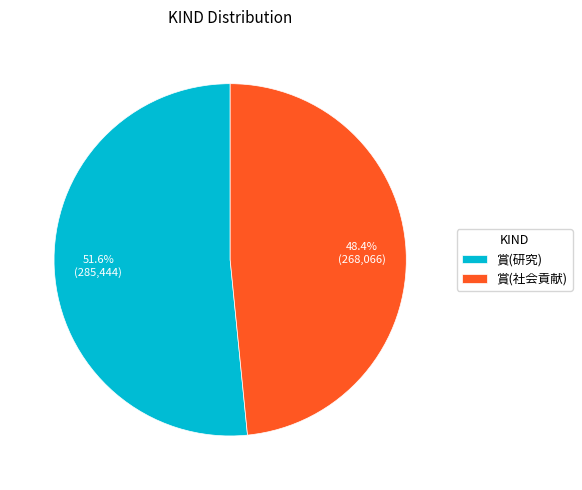

Does 賞(研究) represent more than half of the total?

Yes